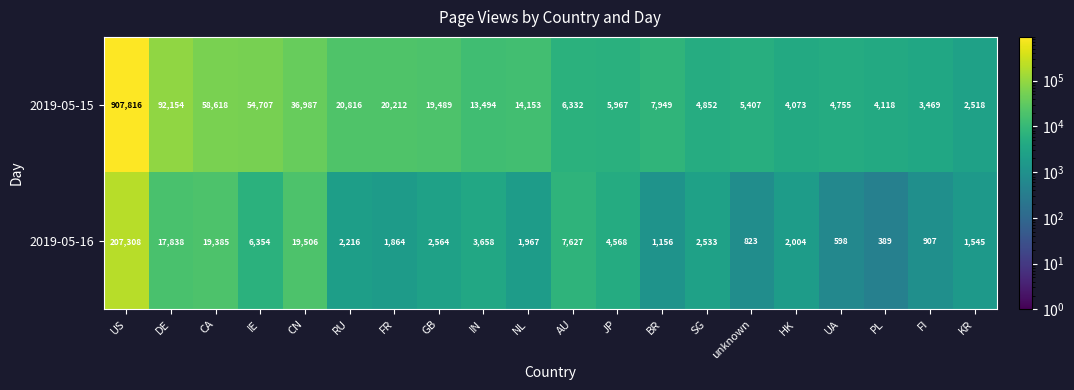

What is the average value of the 2019-05-15 series?

64394